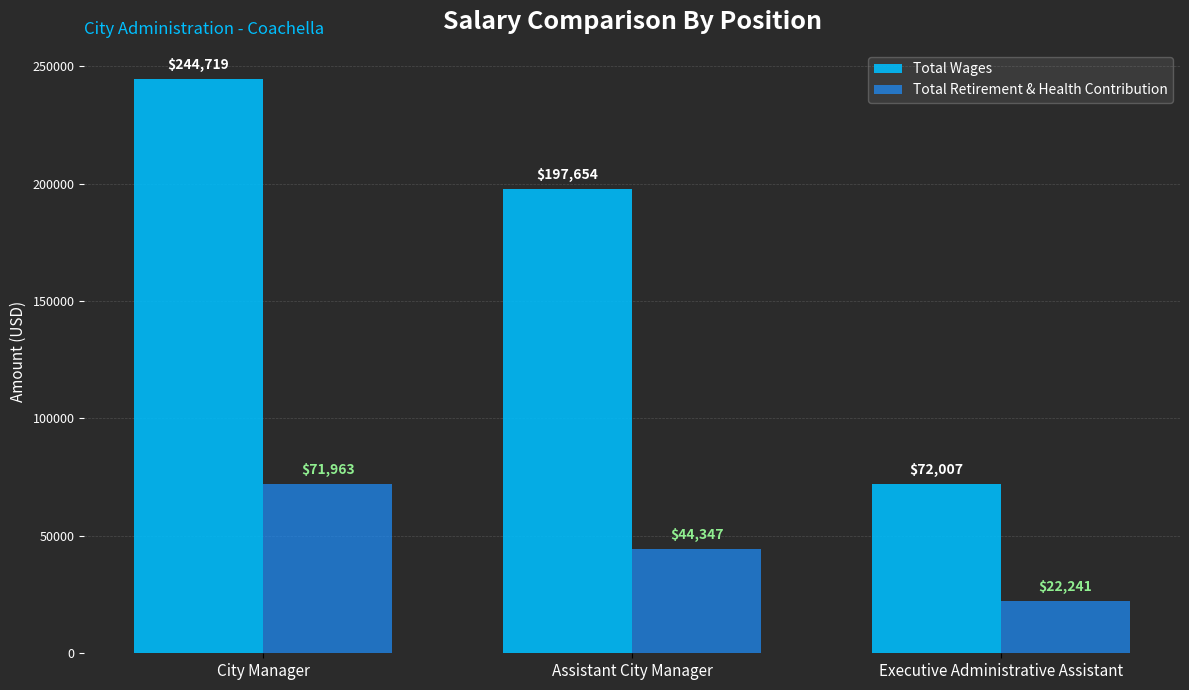

Does the chart contain stacked bars?

No